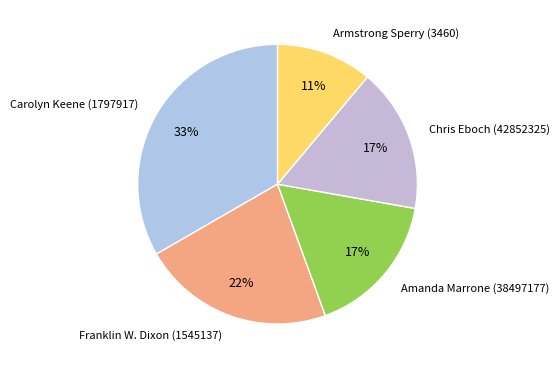

Count the number of slices in the pie.

5